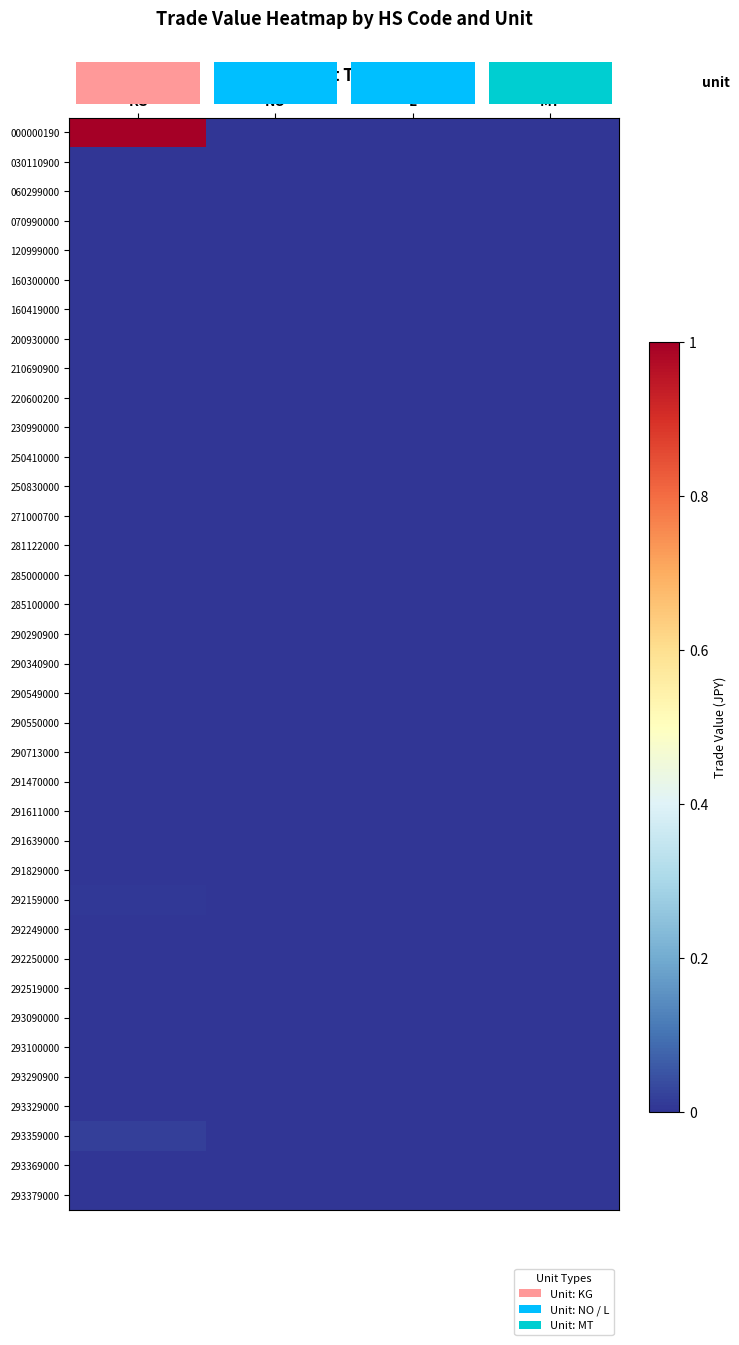

At how many categories does at least one series exceed 0?

4